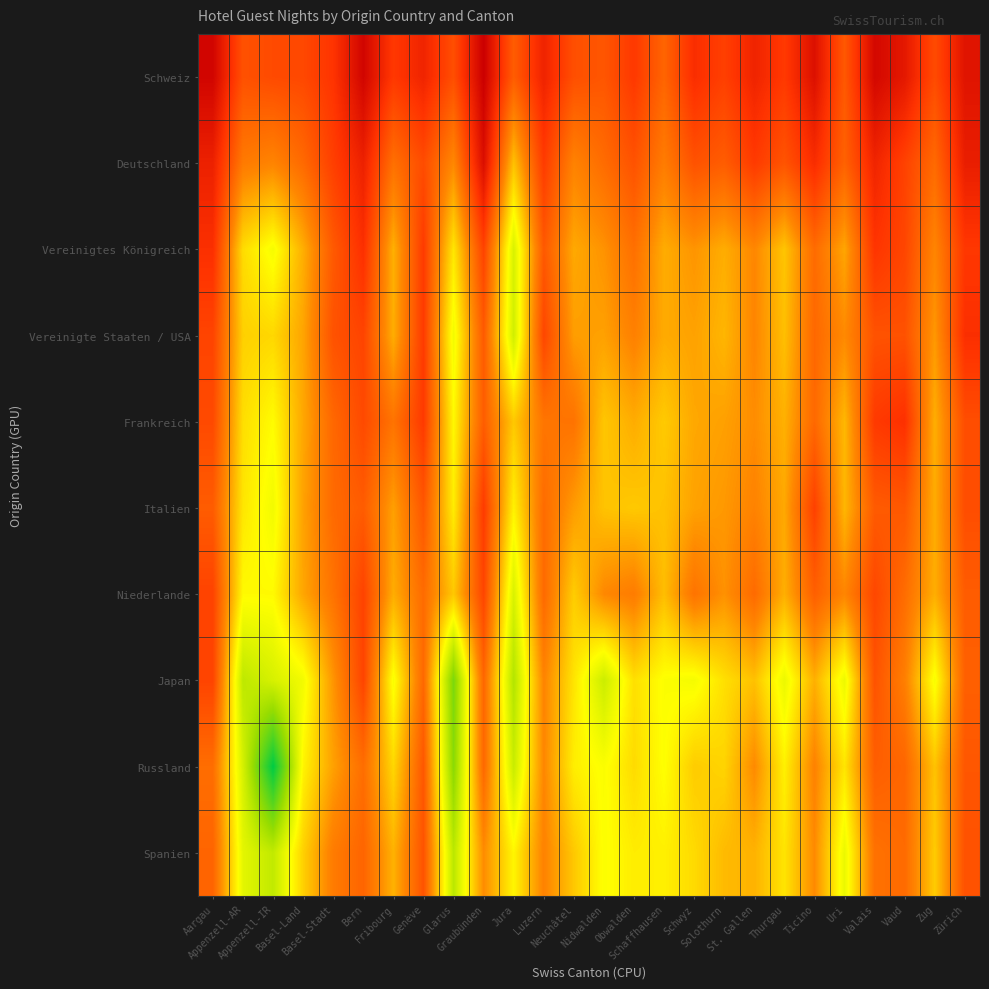

At which category is the sum across all series the highest?

Aargau